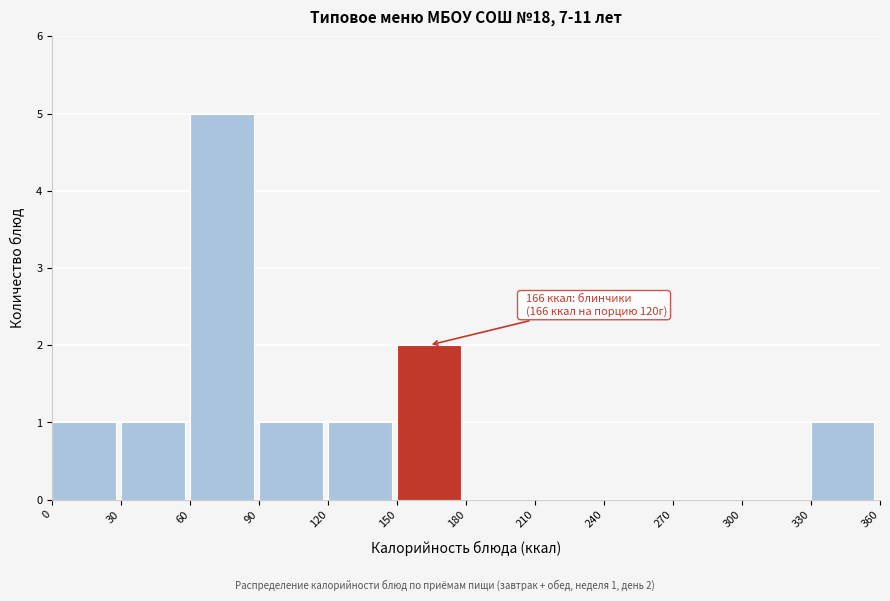

Reading left to right, what are all the values shown in this chart?

0=1	30=1	60=5	90=1	120=1	150=2	180=0	210=0	240=0	270=0	300=0	330=1